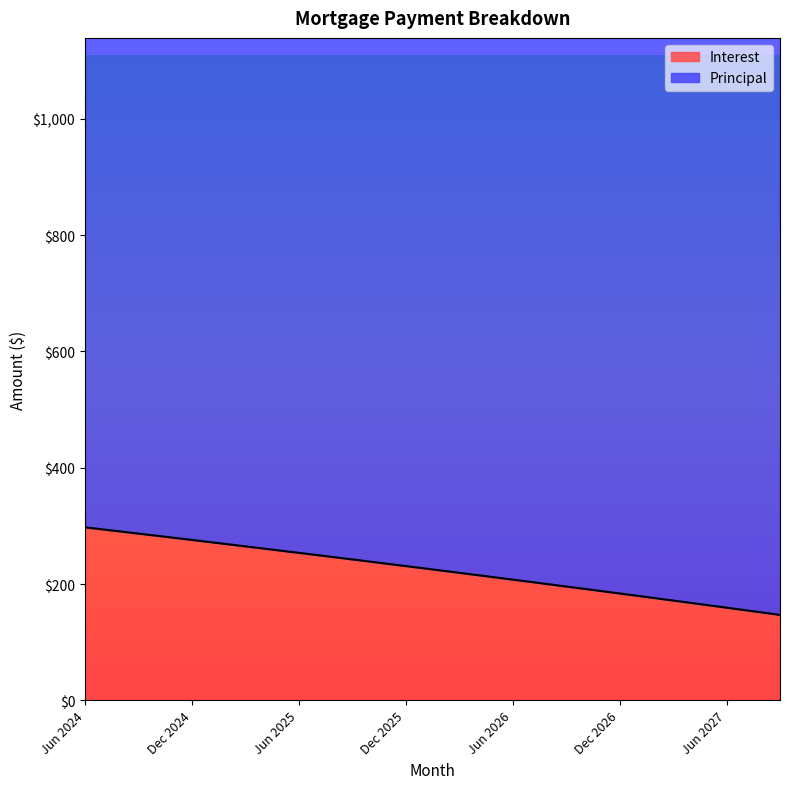

Rank the categories by value from lowest to highest.

Sep 2027, Aug 2027, Jul 2027, Jun 2027, May 2027, Apr 2027, Mar 2027, Feb 2027, Jan 2027, Dec 2026, Nov 2026, Oct 2026, Sep 2026, Aug 2026, Jul 2026, Jun 2026, May 2026, Apr 2026, Mar 2026, Feb 2026, Jan 2026, Dec 2025, Nov 2025, Oct 2025, Sep 2025, Aug 2025, Jul 2025, Jun 2025, May 2025, Apr 2025, Mar 2025, Feb 2025, Jan 2025, Dec 2024, Nov 2024, Oct 2024, Sep 2024, Aug 2024, Jul 2024, Jun 2024